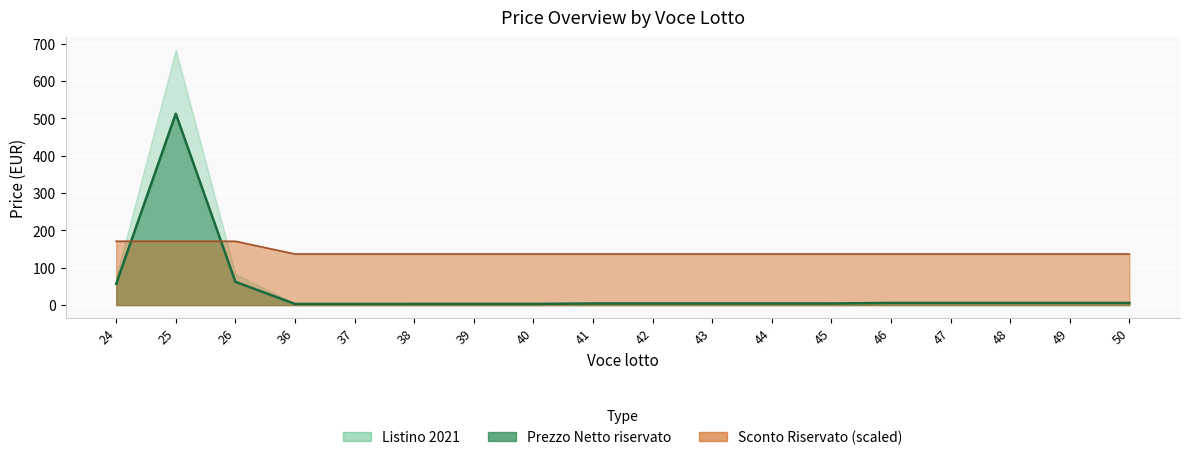

The value of Listino 2021 at 39 is 3.1. True or false?

True